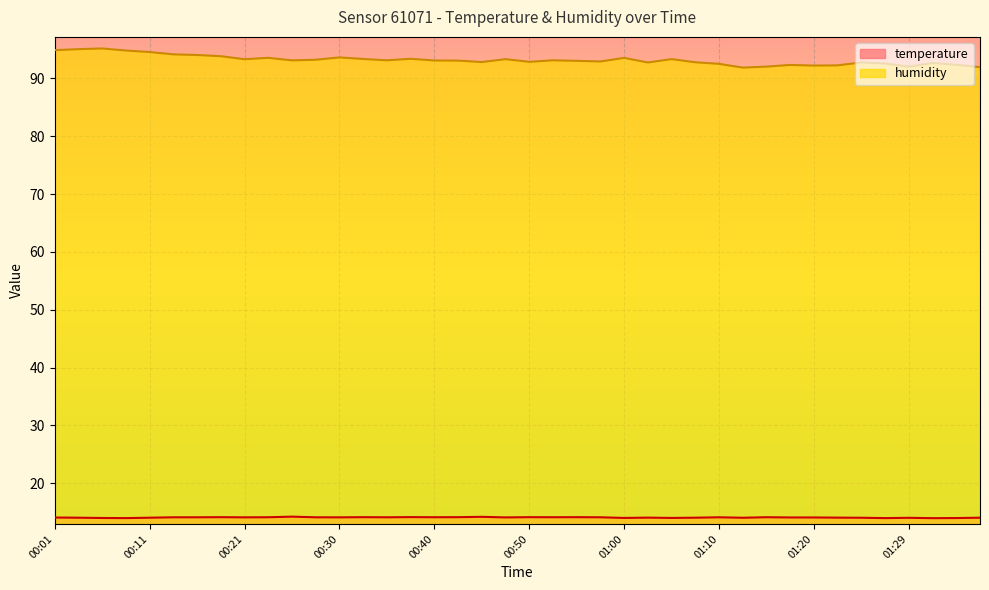

What are all the series names shown in the legend?

temperature, humidity